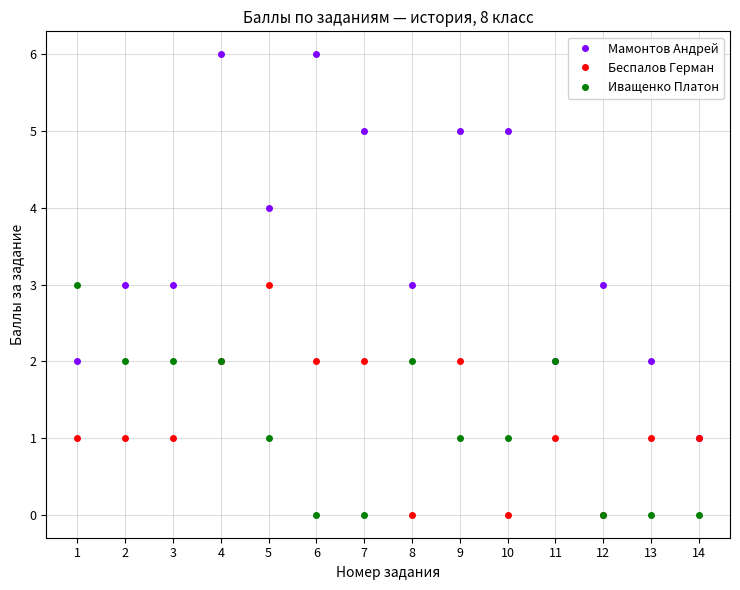

What is the sum of all Мамонтов Андрей values?

50